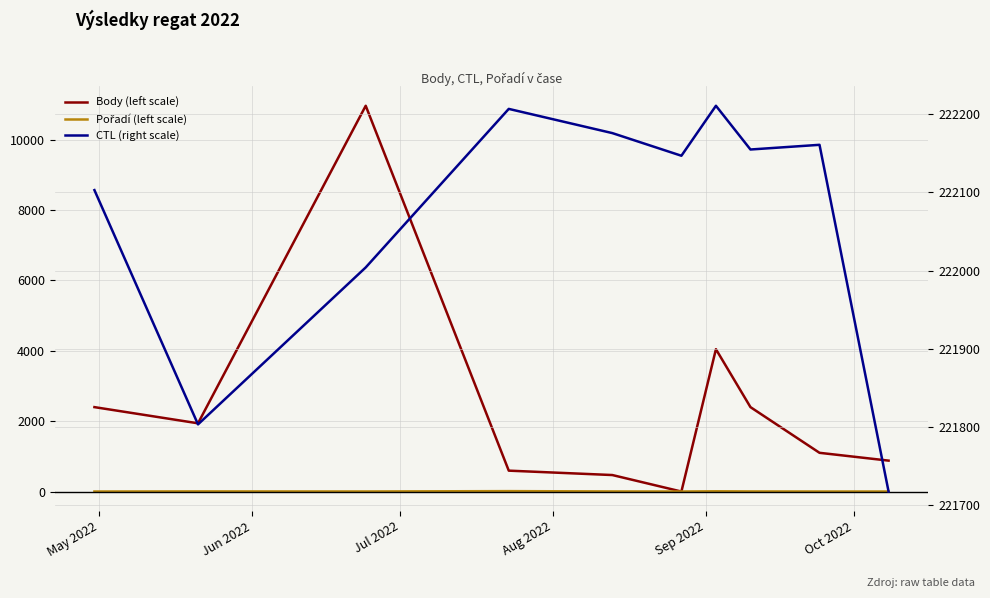

The Pořadí (left scale) series shows 3 at Jul 2022. True or false?

False